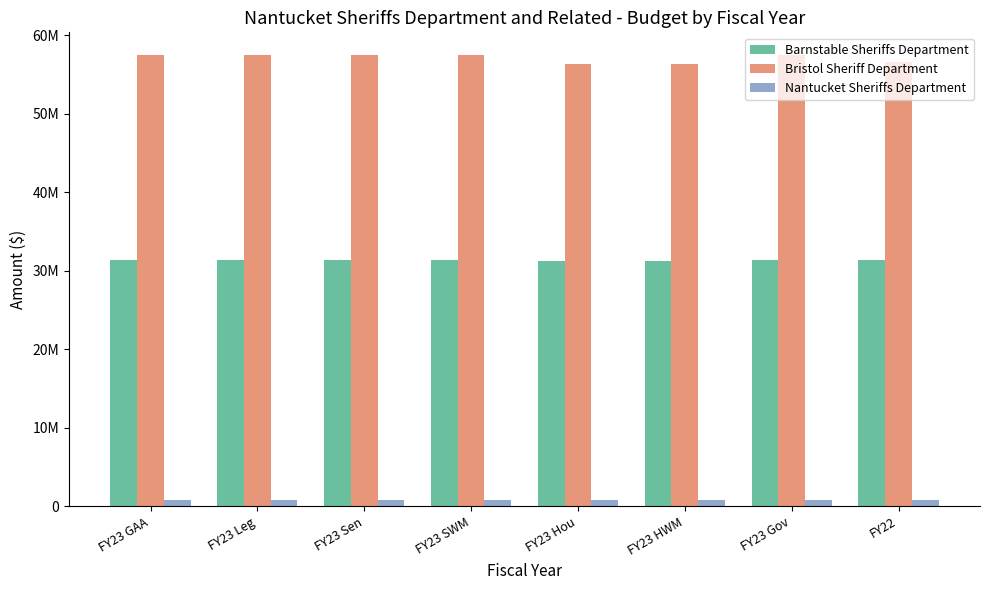

Are the bars grouped side by side (vs. stacked)?

Yes